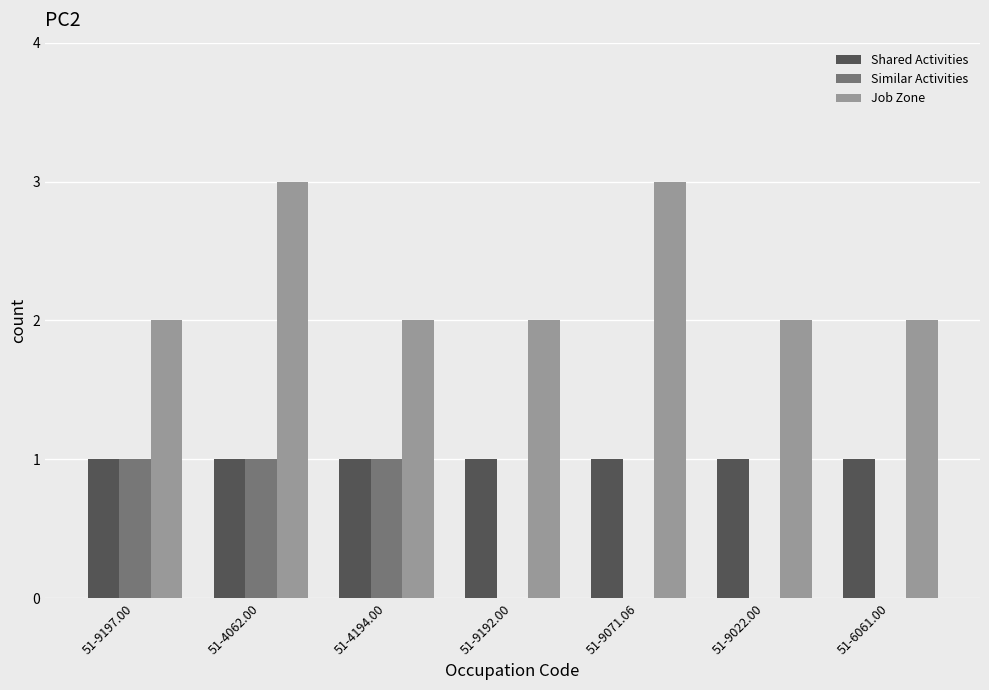

Reading left to right, transcribe all the data shown in this chart.

Shared Activities: 1	1	1	1	1	1	1
Similar Activities: 1	1	1	0	0	0	0
Job Zone: 2	3	2	2	3	2	2